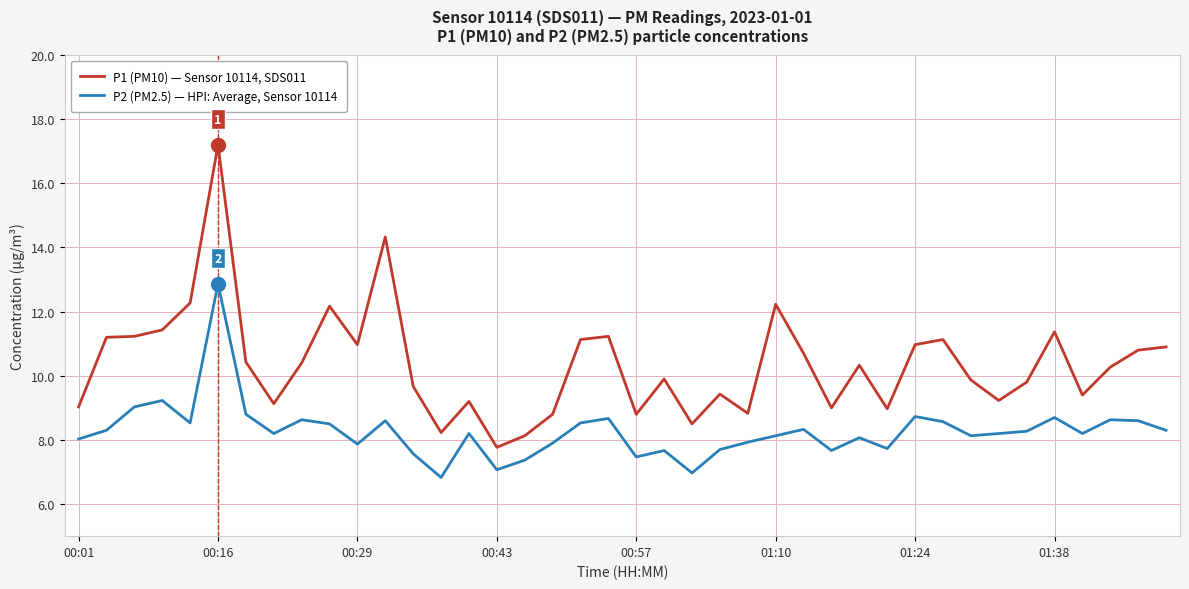

Is this an area chart (filled region under the line)?

No